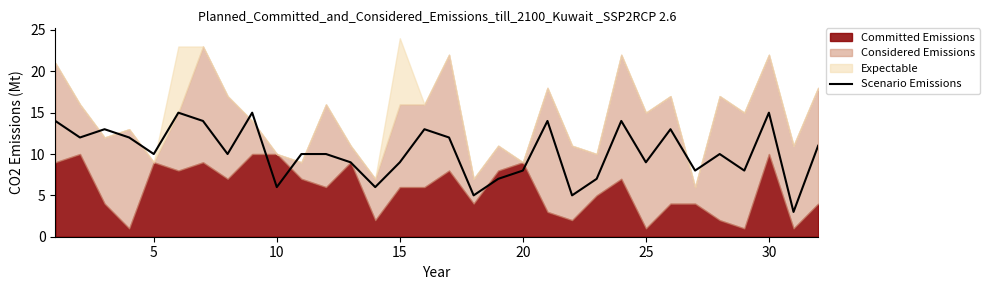

Is it true that Scenario Emissions equals 10 at 5?

True